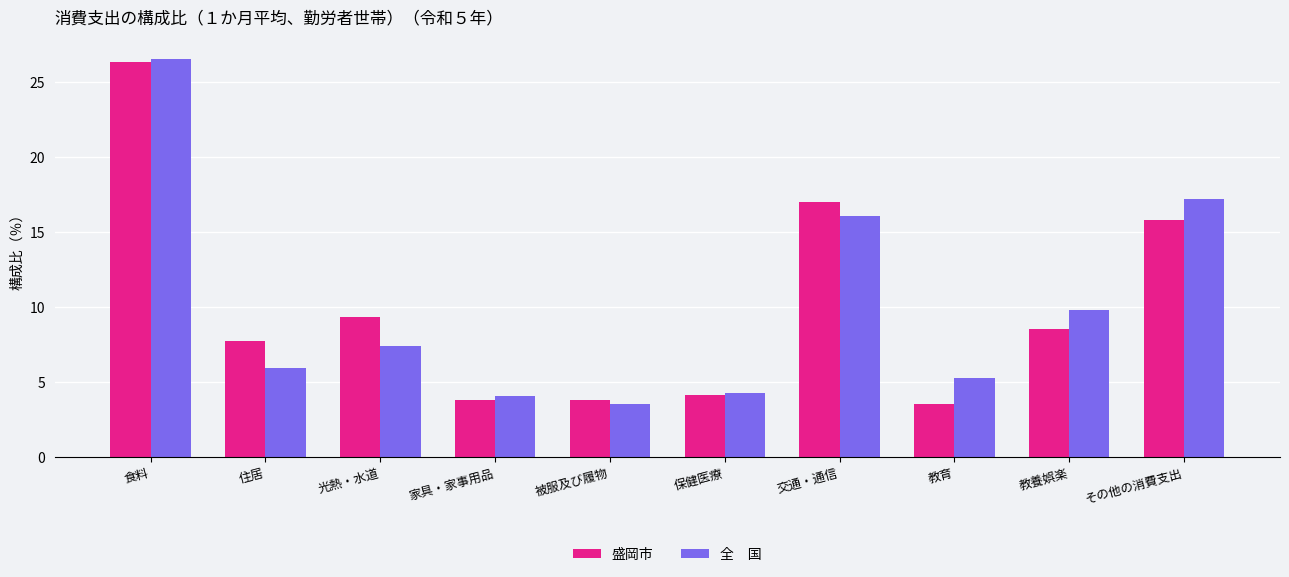

What is the total value across all series at 光熱・水道?

16.7